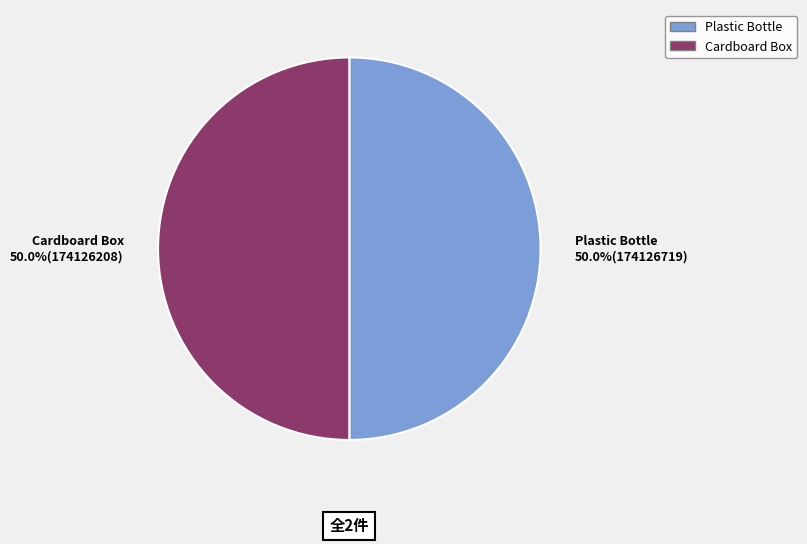

How many slices are in this pie chart?

2